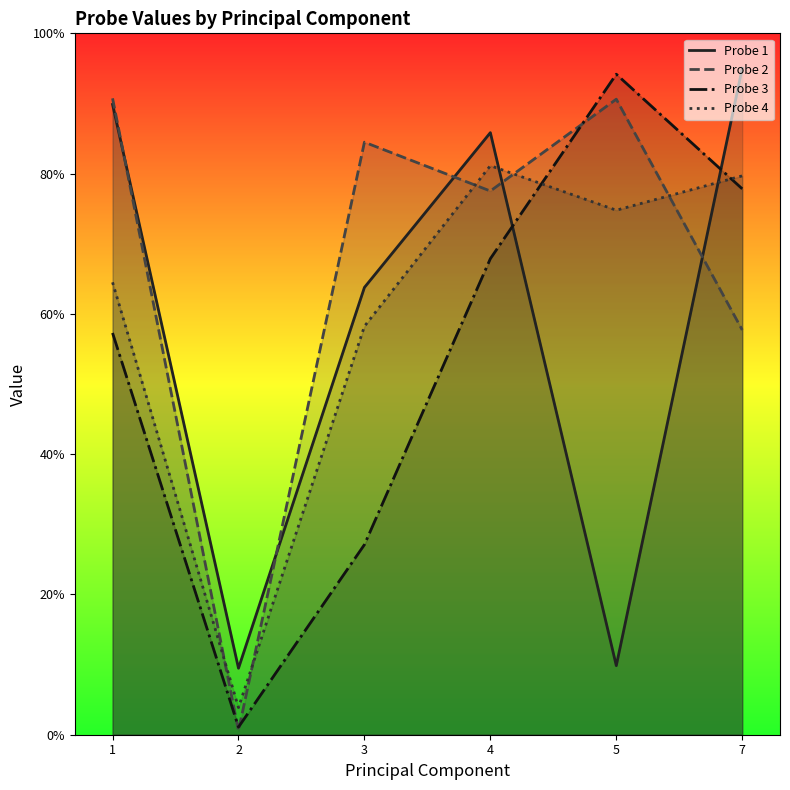

List the series in order of their peak value, lowest first.

Probe 4, Probe 2, Probe 3, Probe 1